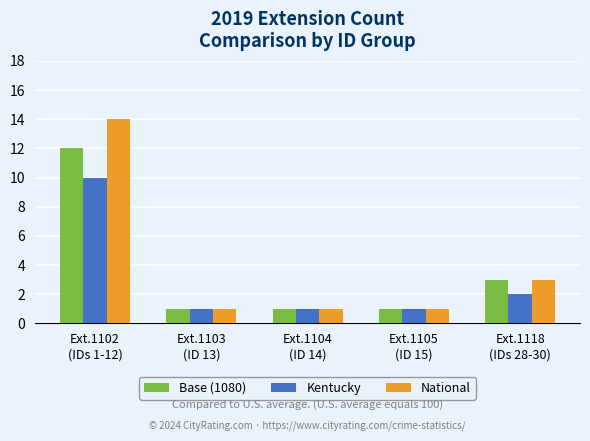

Is it true that National equals 3 at Ext.1118
(IDs 28-30)?

True